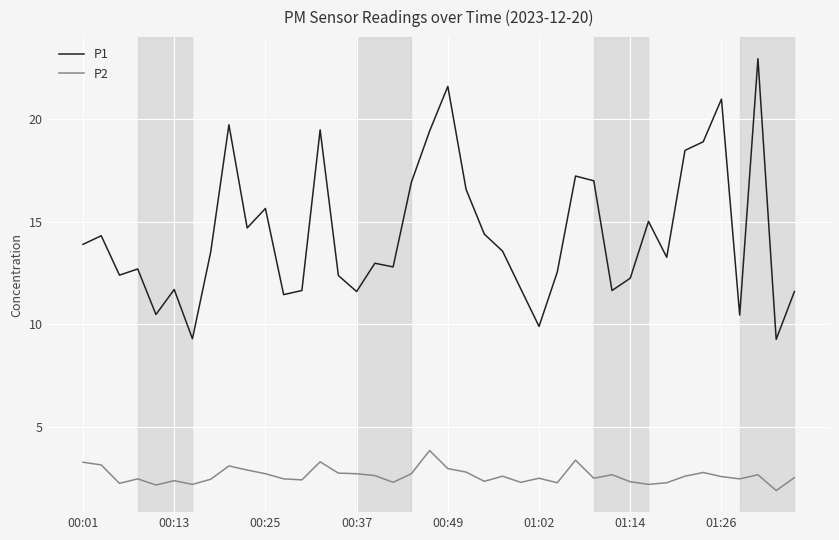

What are all the series names shown in the legend?

P1, P2